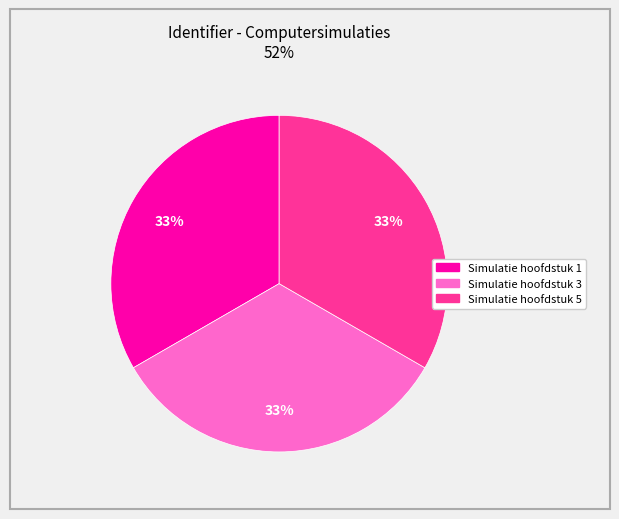

Does Simulatie hoofdstuk 1 represent more than half of the total?

No